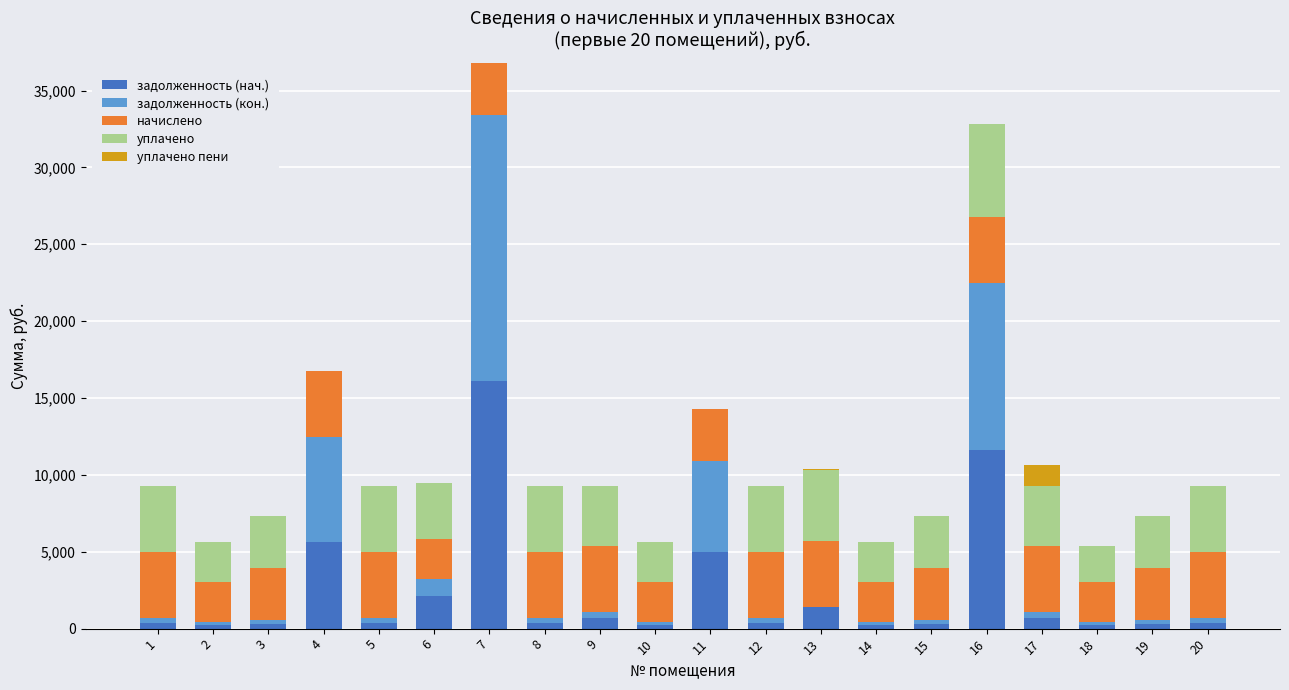

At which category is the sum across all series the highest?

7